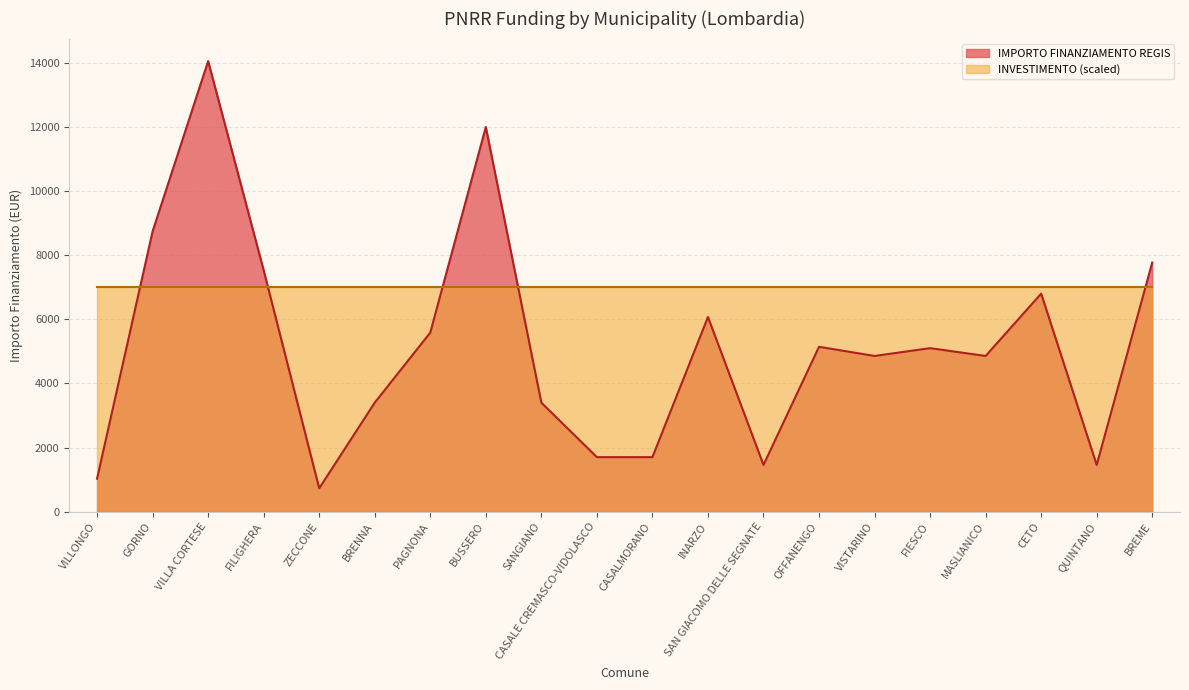

Where is the first local minimum?

ZECCONE